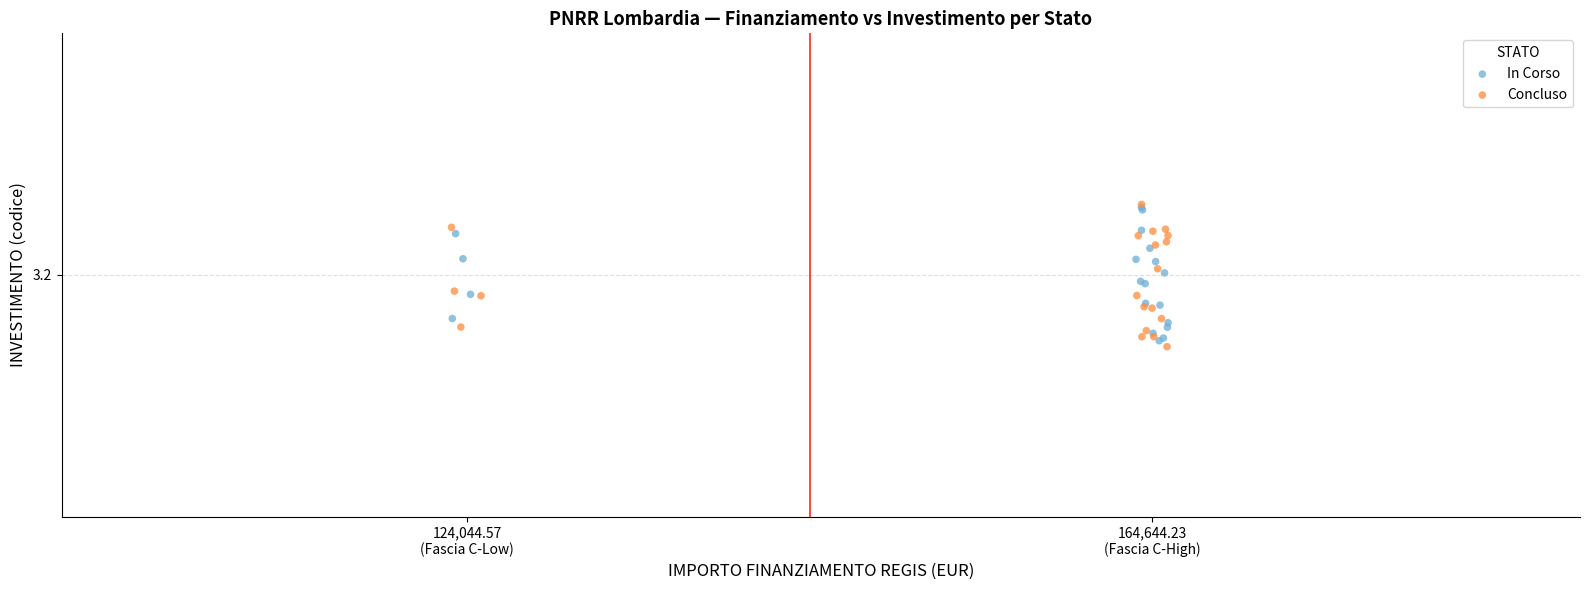

Which series reaches the minimum Y coordinate?

Concluso